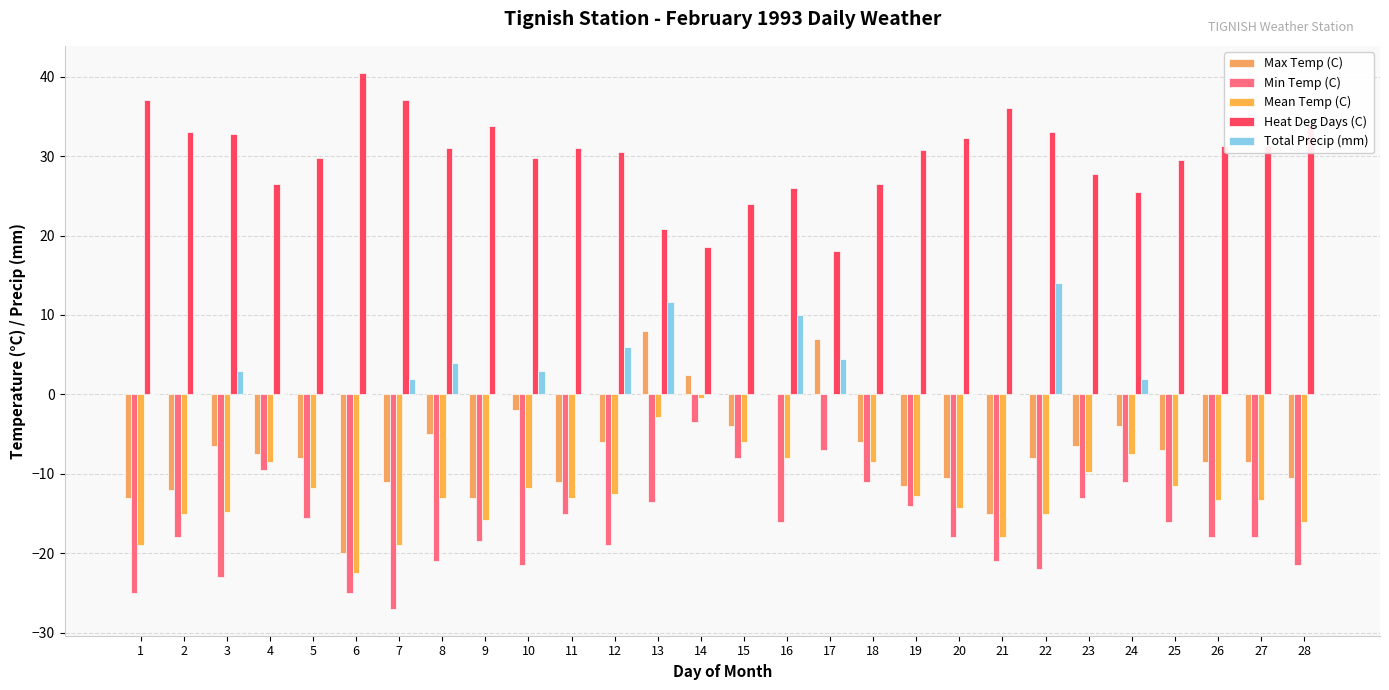

Is it true that Min Temp (C) equals -5.9 at 26?

False